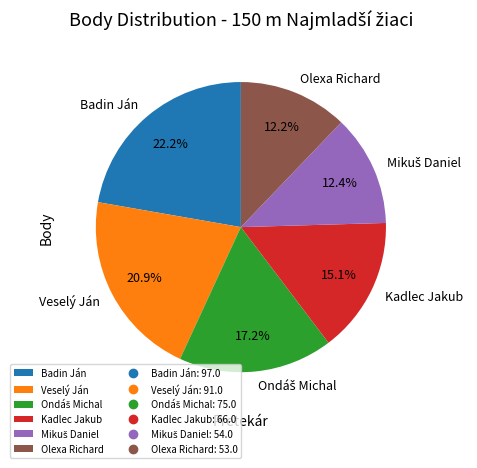

To the nearest percent, what percentage of the pie is Kadlec Jakub?

15%